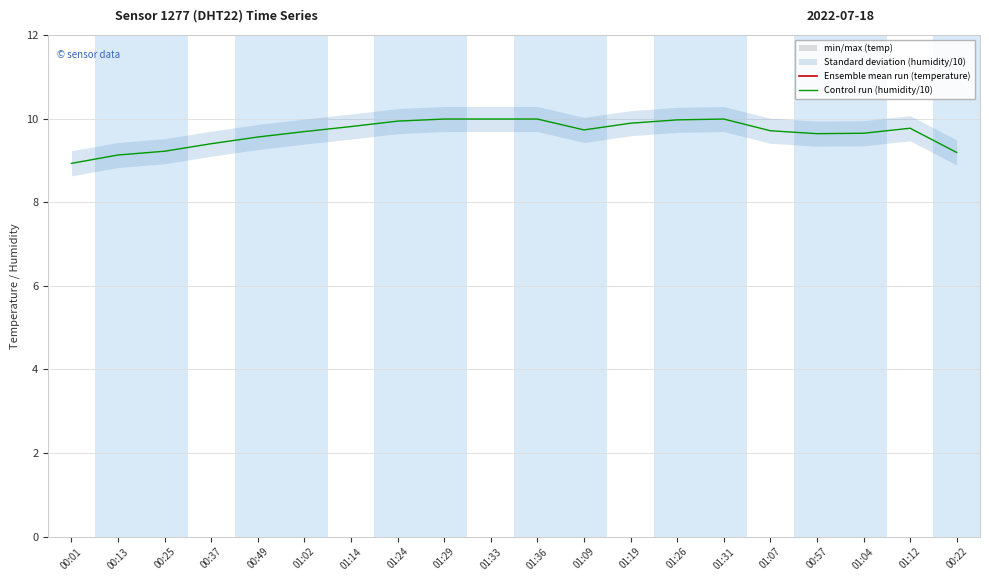

What is the value of the Control run (humidity/10) point at the 13th from the left?

9.9